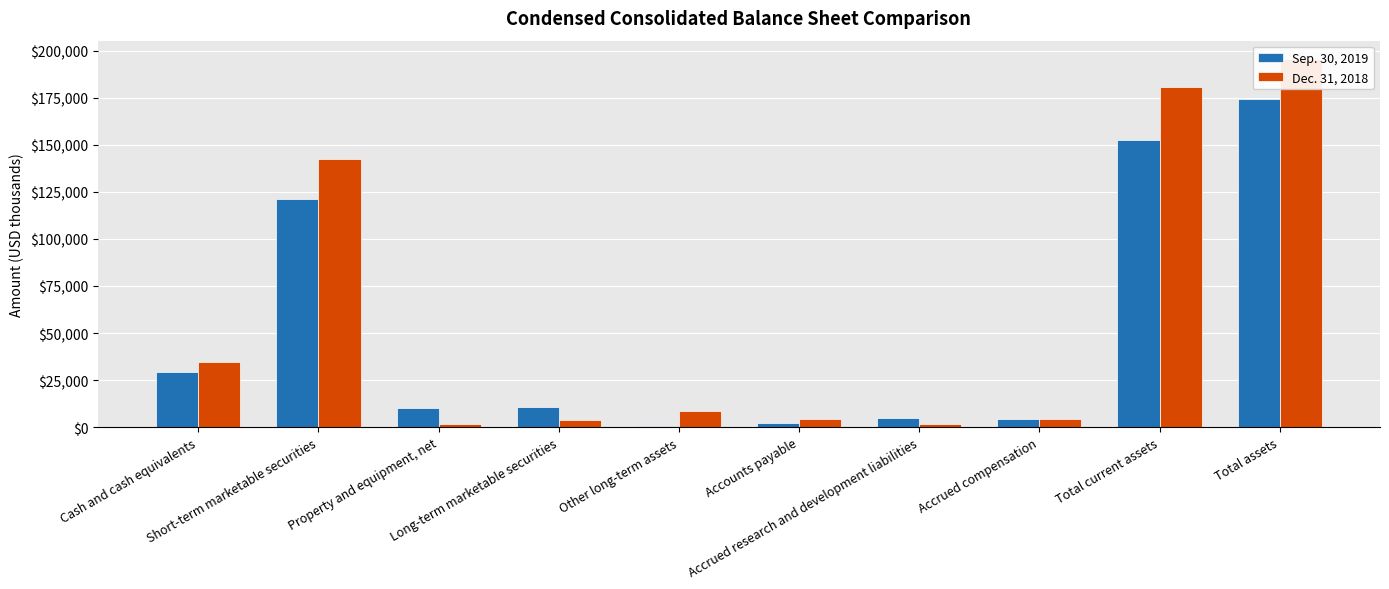

Count the number of categories in the chart.

10